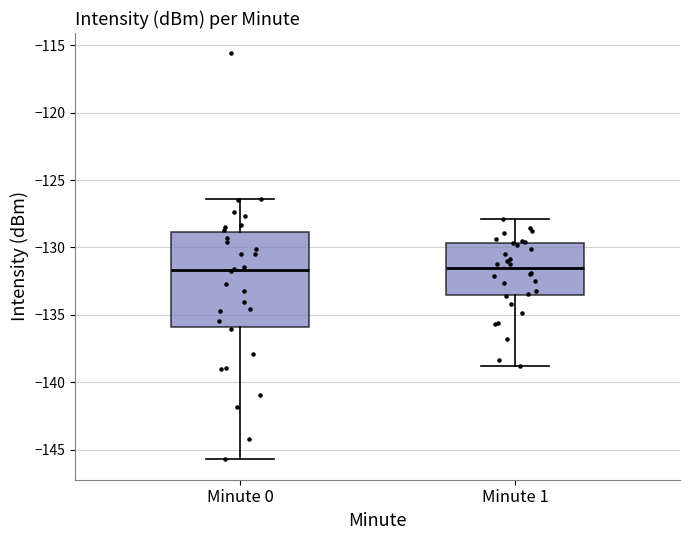

Where does the median line of the box for Minute 0 sit on the y-axis? The values are not printed on the chart, so give them approximately, as read against the axis.

-131.5